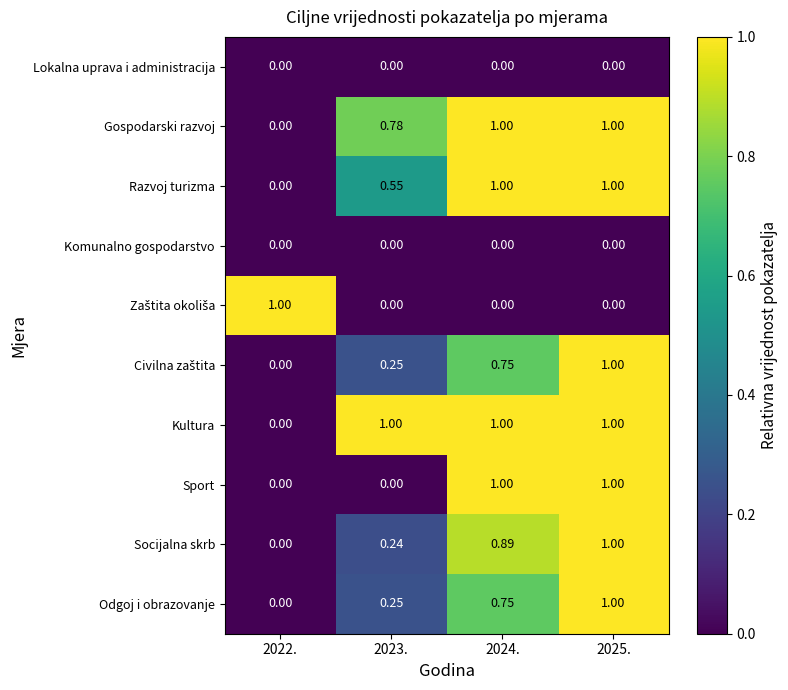

Is the value of Komunalno gospodarstvo at 2022. greater than the value of Gospodarski razvoj at 2023.?

No